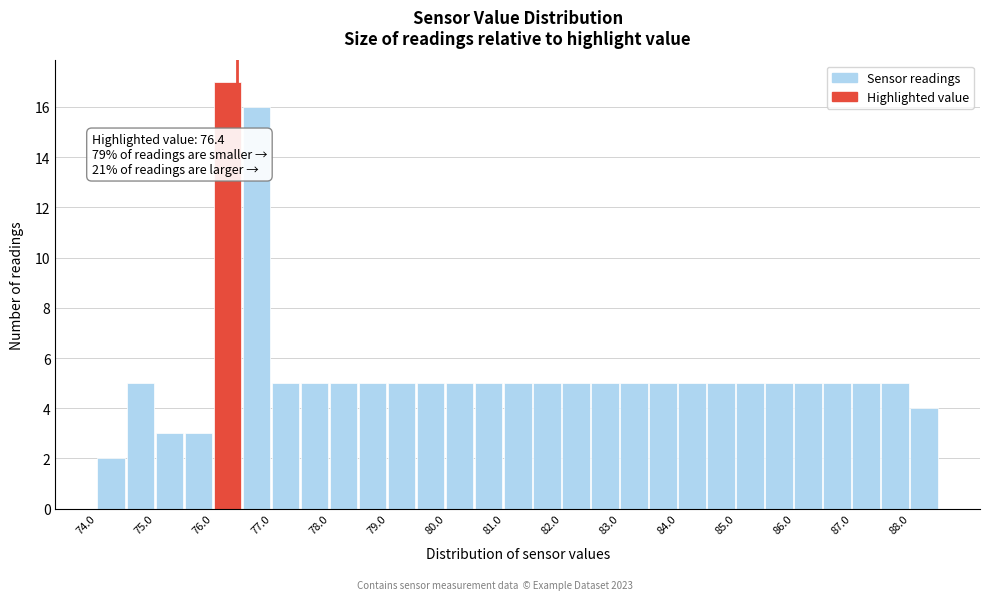

Over which range of the x-axis is the bar tallest?

76.0 to 76.5